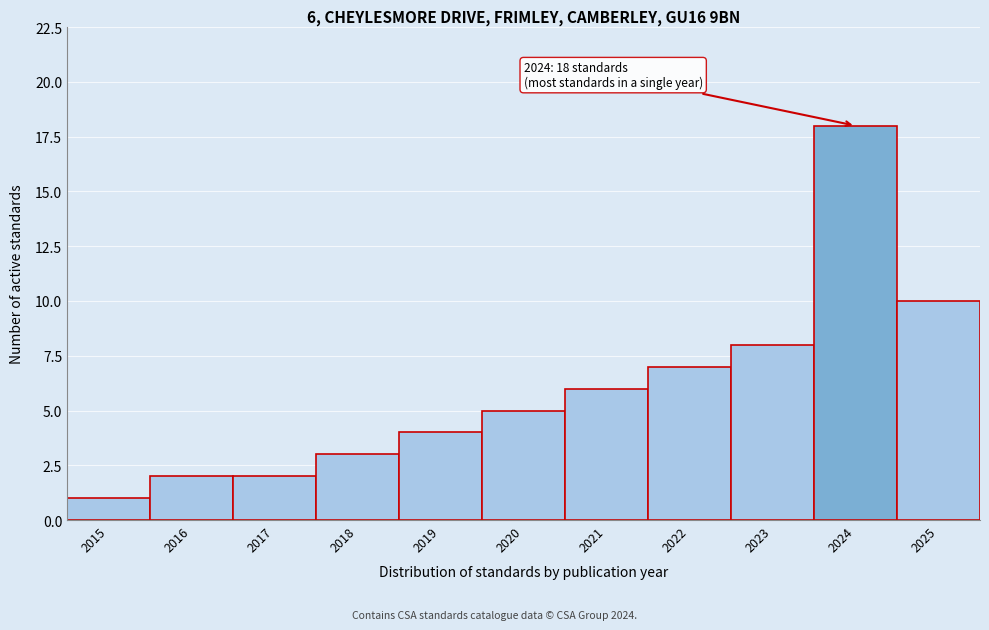

Reading right to left, list all the values displayed in this chart.

10	18	8	7	6	5	4	3	2	2	1